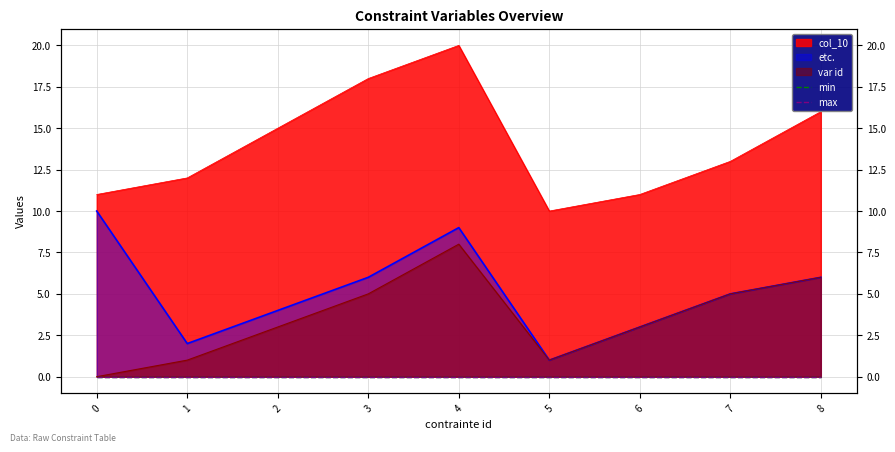

True or false: etc. has a value of 4 at 2.

True